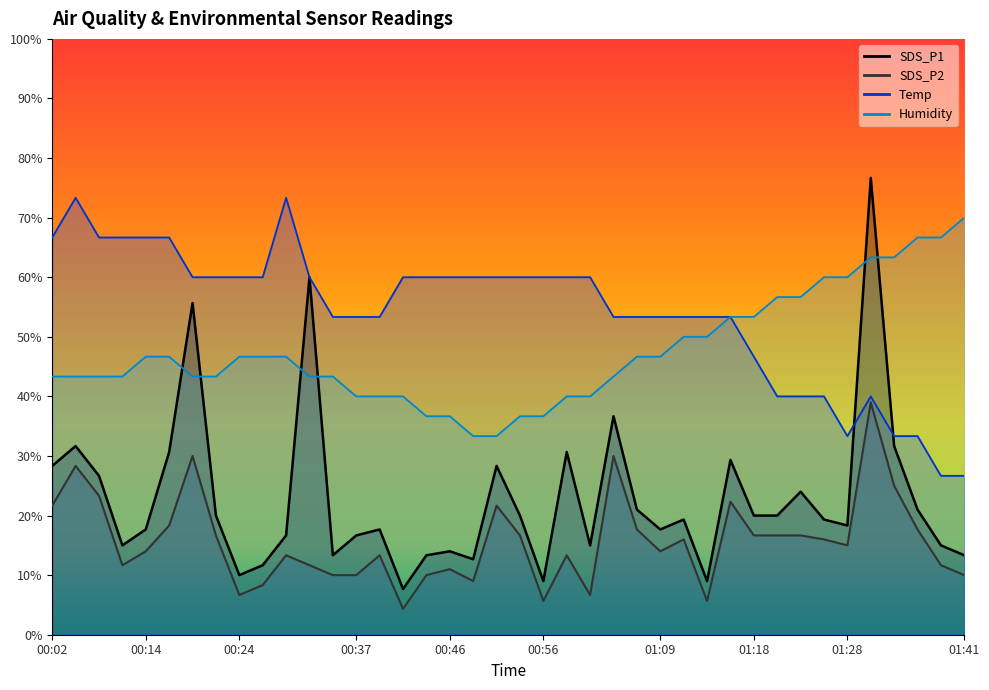

What is the value of the Humidity point at the 30th from the left?

53.3